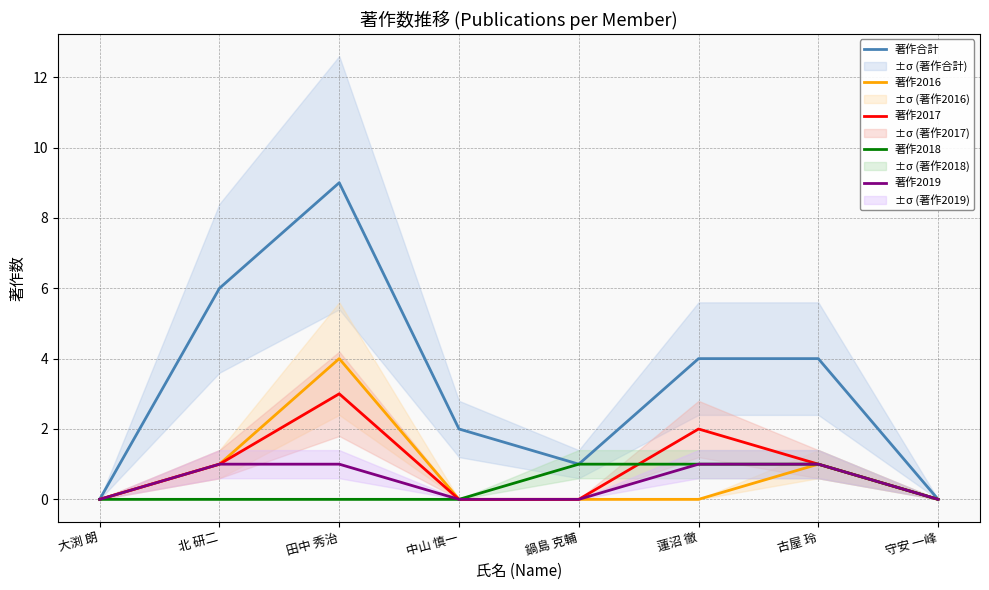

Reading left to right, list all the values displayed in this chart.

著作合計: 大渕 朗=0	北 研二=6	田中 秀治=9	中山 慎一=2	鍋島 克輔=1	蓮沼 徹=4	古屋 玲=4	守安 一峰=0
著作2016: 大渕 朗=0	北 研二=1	田中 秀治=4	中山 慎一=0	鍋島 克輔=0	蓮沼 徹=0	古屋 玲=1	守安 一峰=0
著作2017: 大渕 朗=0	北 研二=1	田中 秀治=3	中山 慎一=0	鍋島 克輔=0	蓮沼 徹=2	古屋 玲=1	守安 一峰=0
著作2018: 大渕 朗=0	北 研二=0	田中 秀治=0	中山 慎一=0	鍋島 克輔=1	蓮沼 徹=1	古屋 玲=1	守安 一峰=0
著作2019: 大渕 朗=0	北 研二=1	田中 秀治=1	中山 慎一=0	鍋島 克輔=0	蓮沼 徹=1	古屋 玲=1	守安 一峰=0